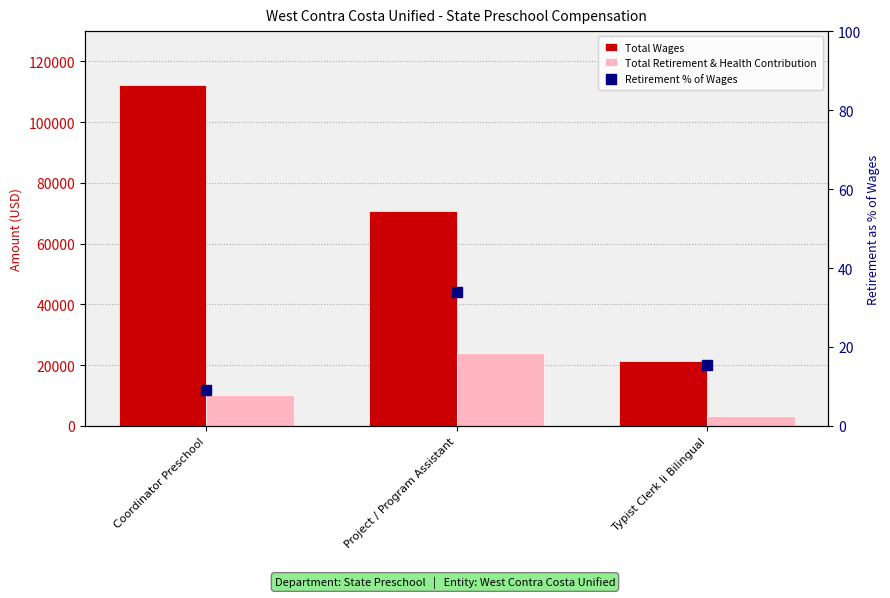

What is the total value across all series at Project / Program Assistant?

94769.0